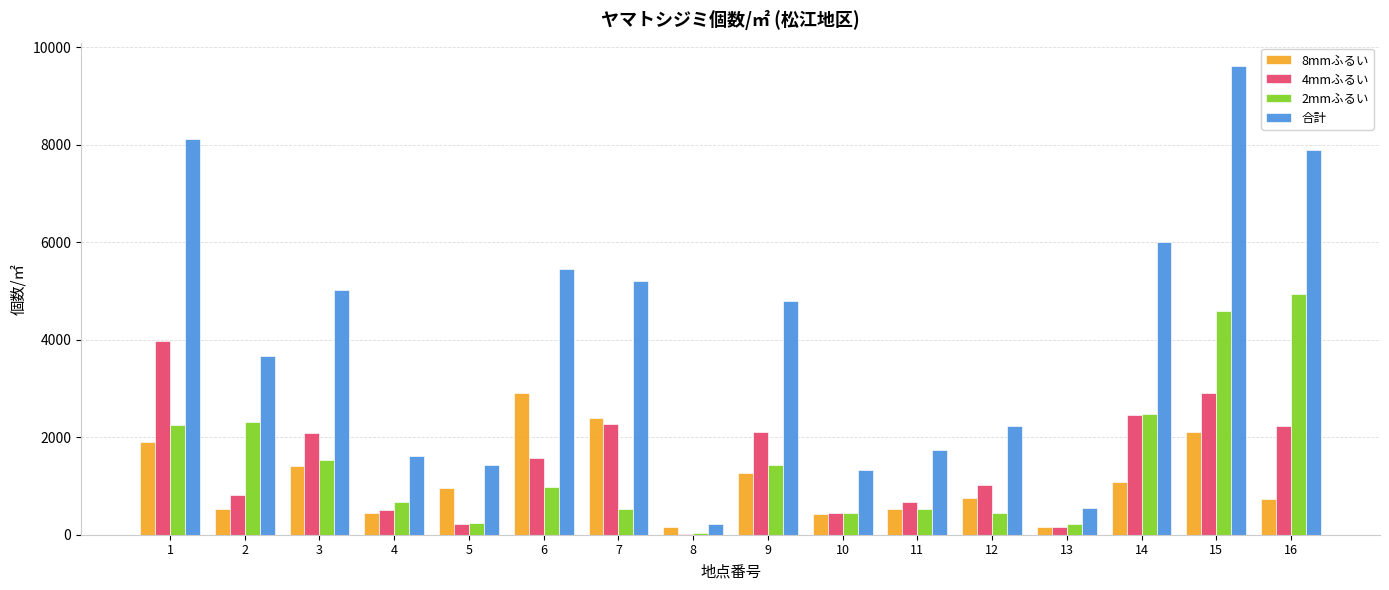

What is the approximate value of 4mmふるい at 1?

3980